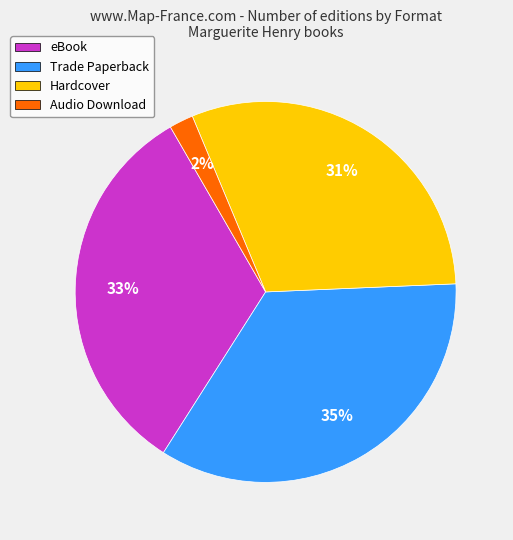

Which category has the smallest portion of the pie?

Audio Download